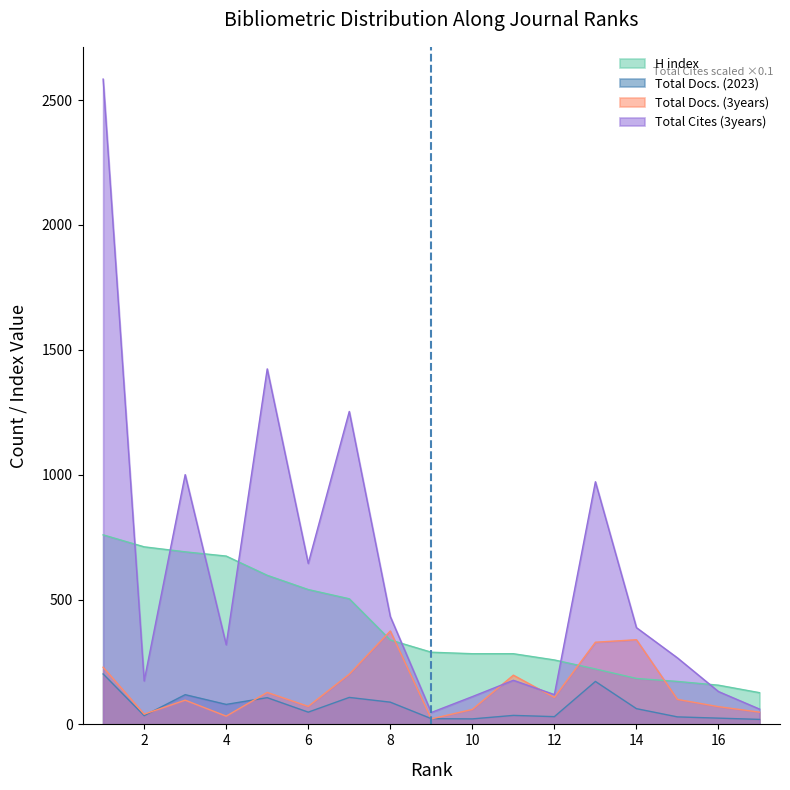

Rank the categories by Total Cites (3years) value from lowest to highest.

9, 17, 10, 12, 16, 2, 11, 15, 4, 14, 8, 6, 13, 3, 7, 5, 1